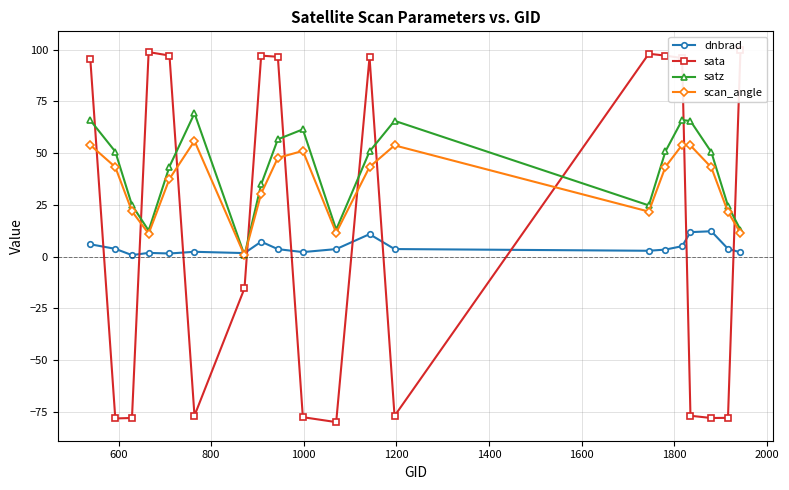

True or false: scan_angle has more than 2 interior local peaks.

True